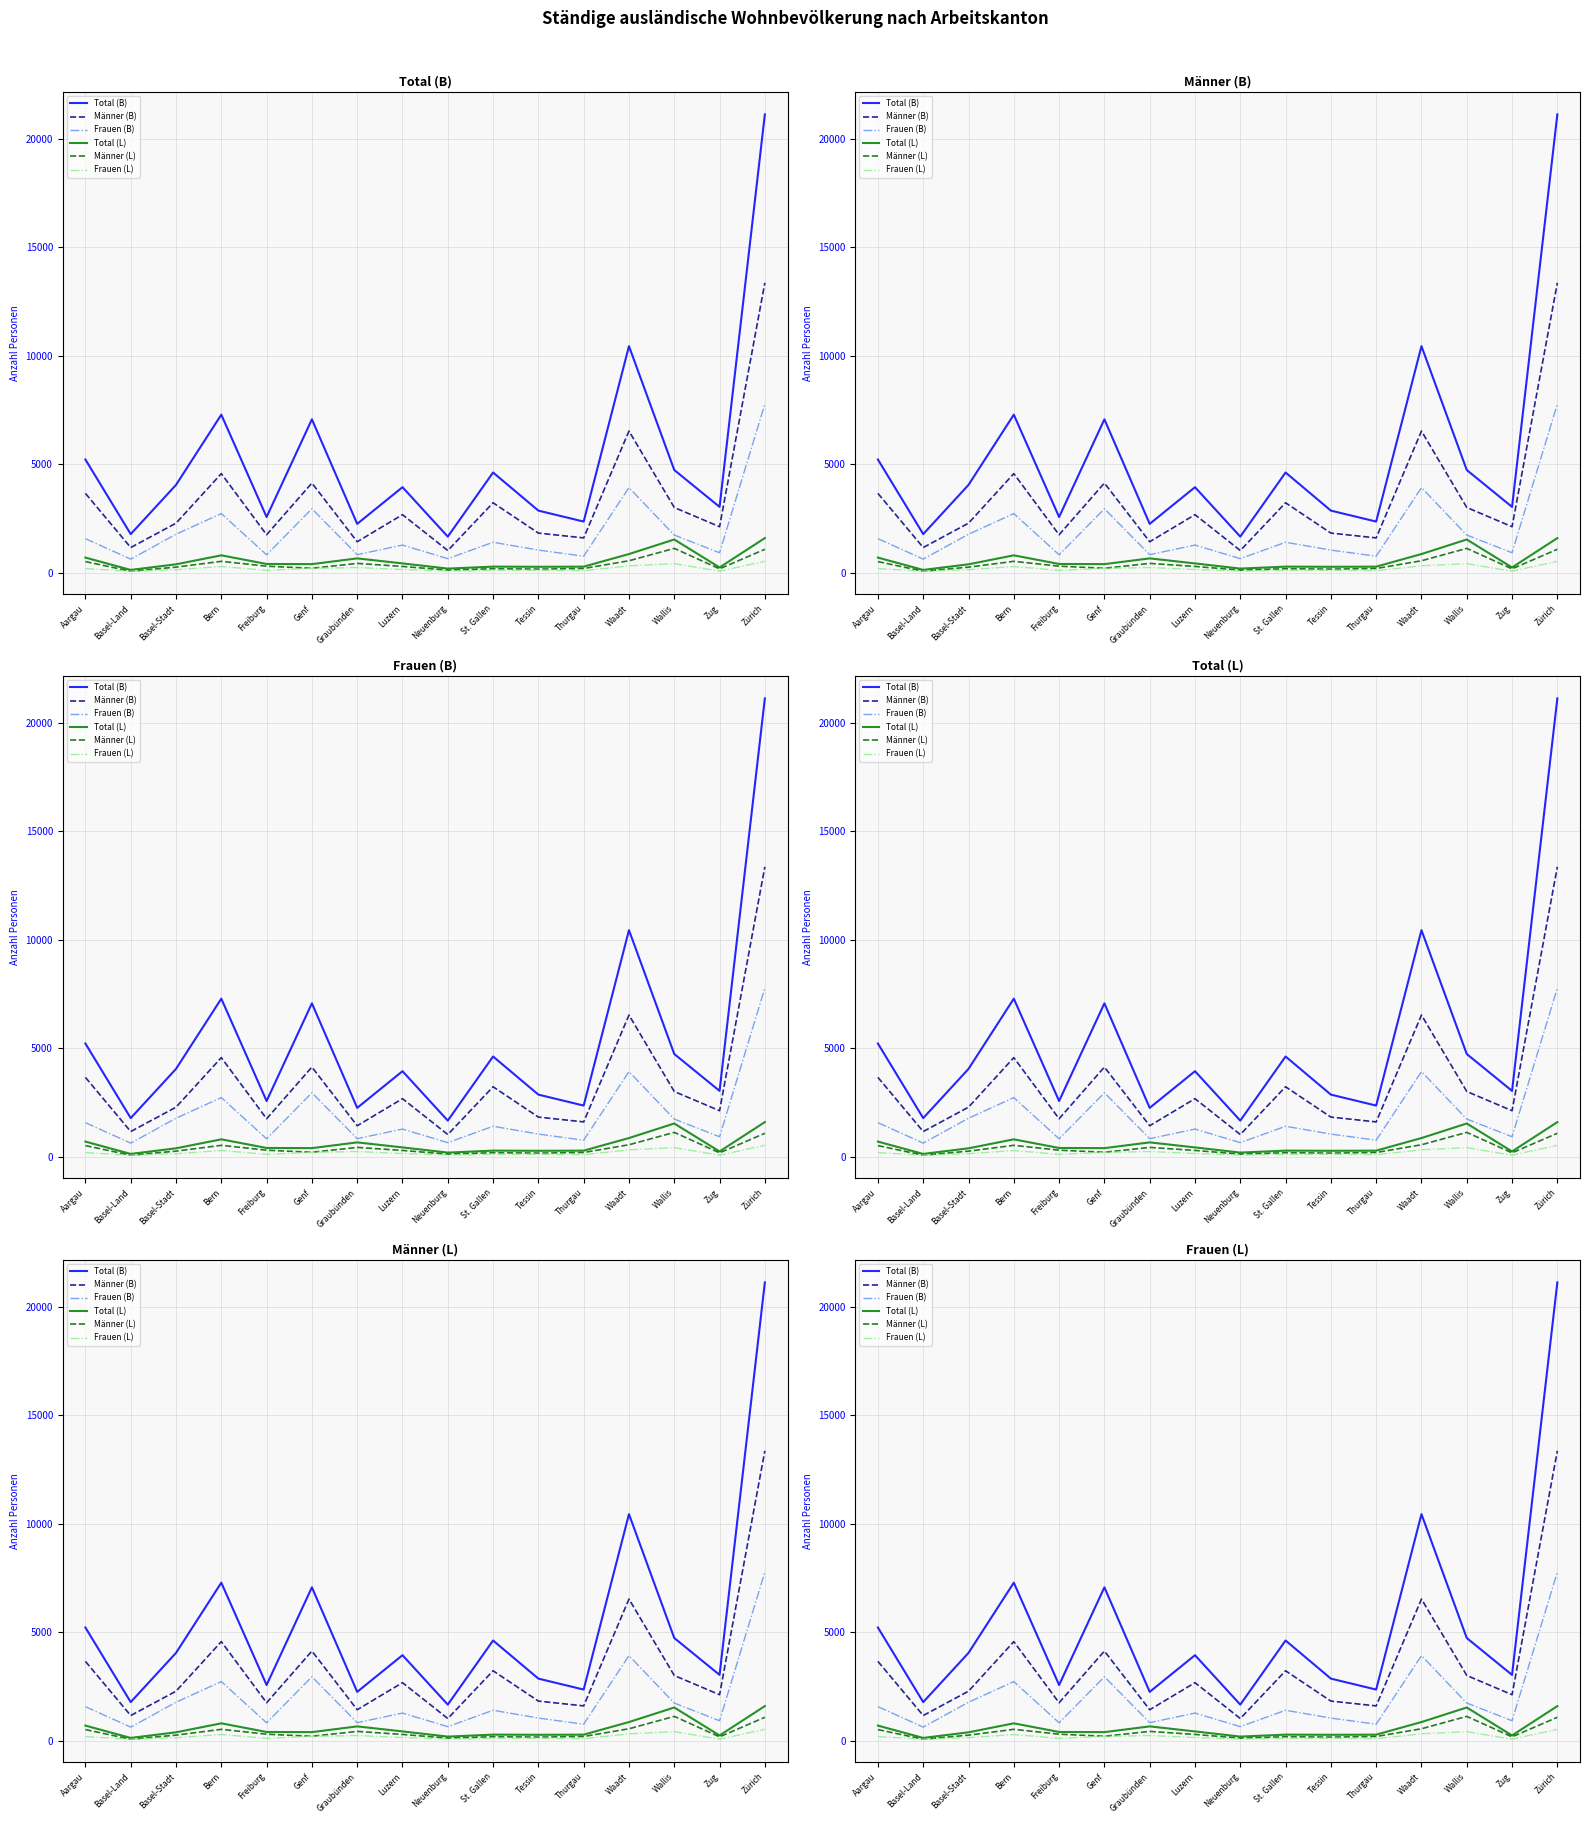

True or false: Frauen (L) has more than 1 points higher than both neighbors.

True